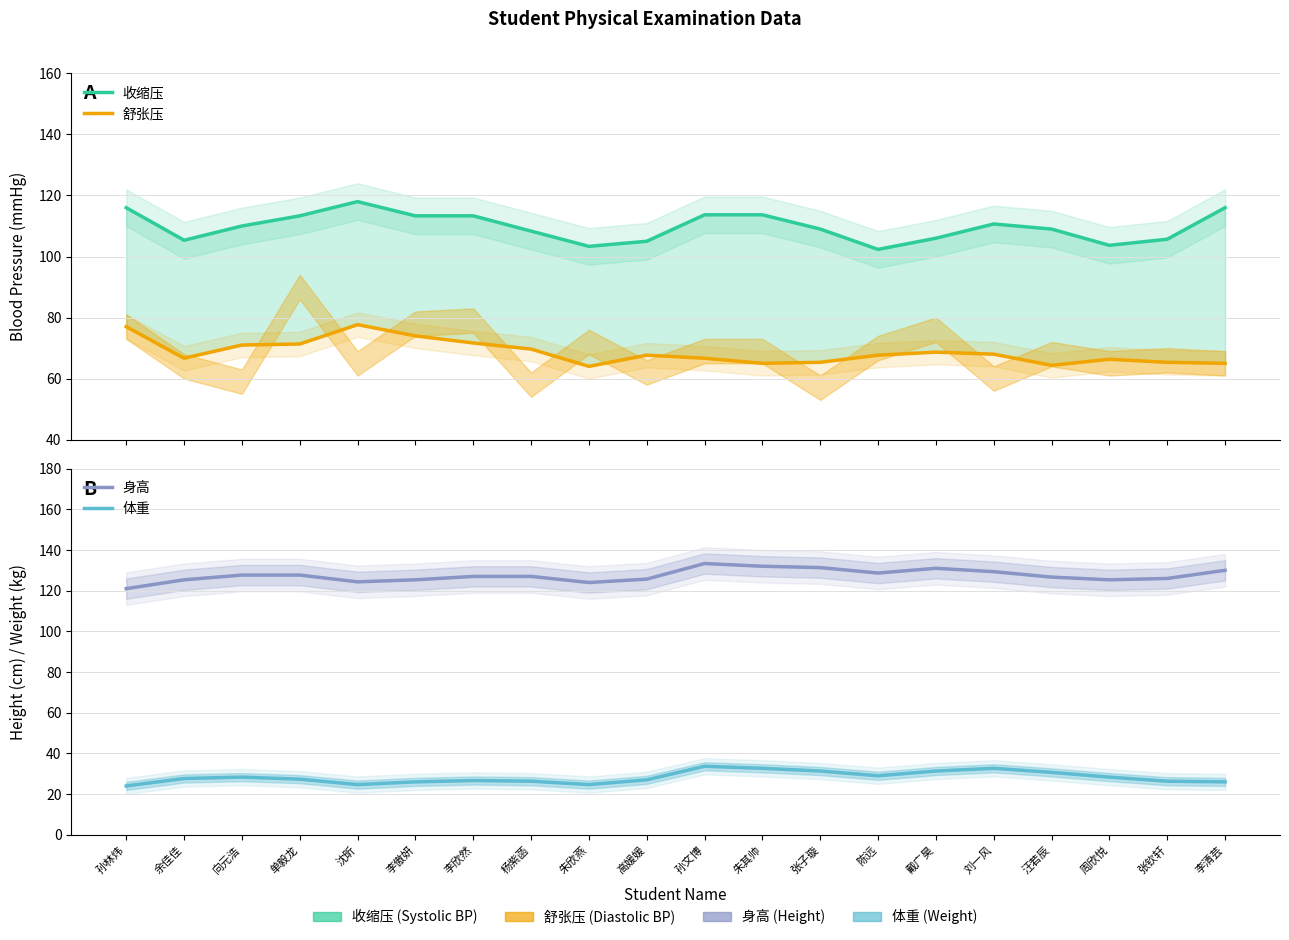

Which category has the highest value in the 身高 series?

孙文博